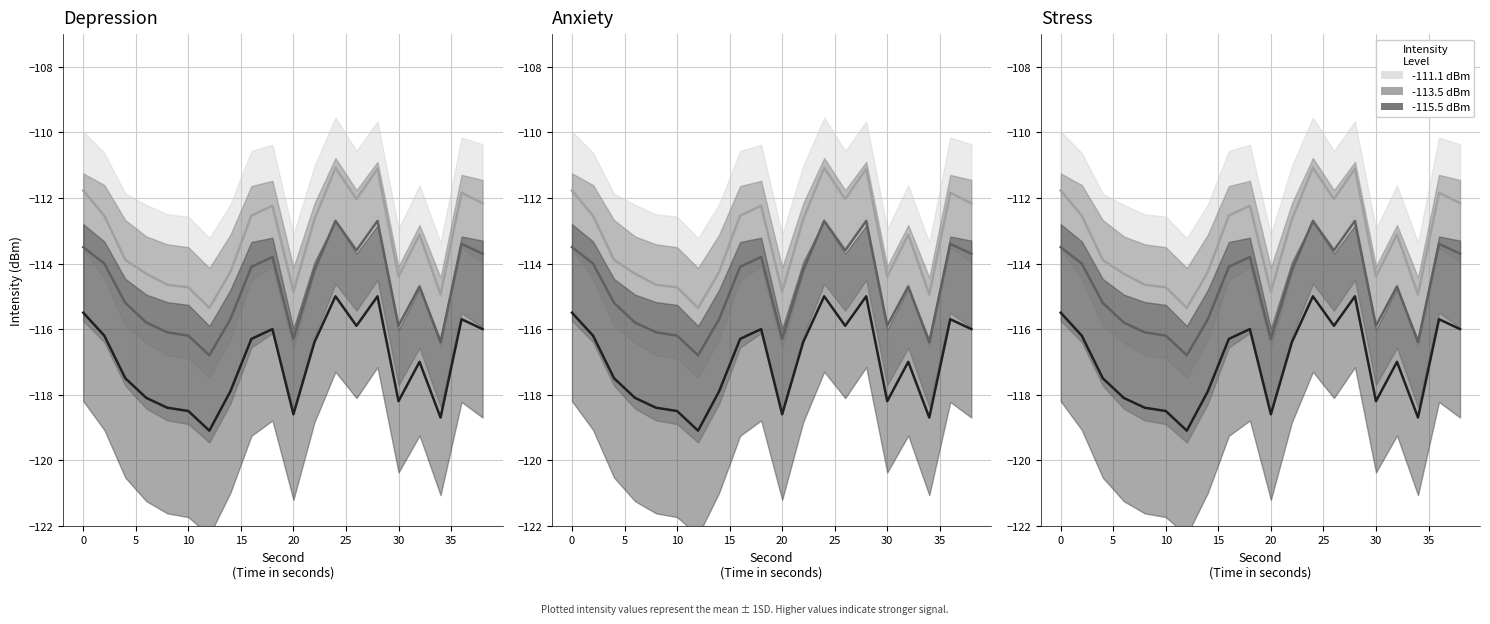

Where is mean_high nearest to the value -113?

32